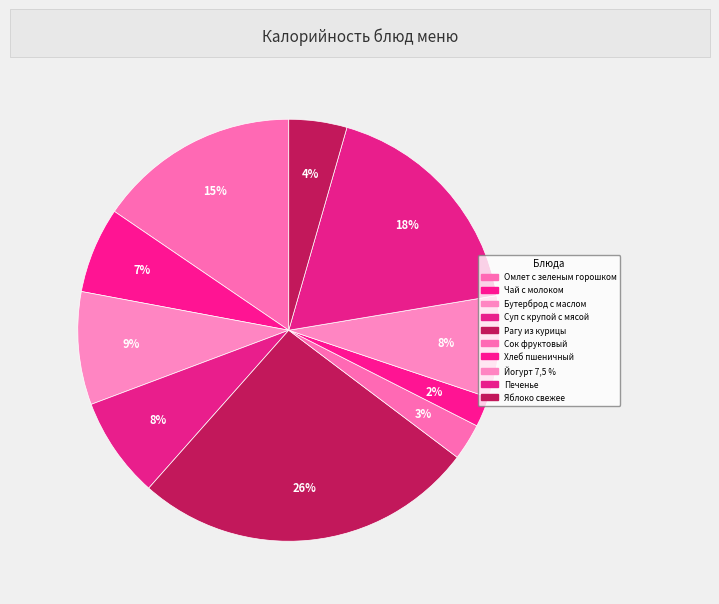

To the nearest percent, what is the average slice percentage?

10%